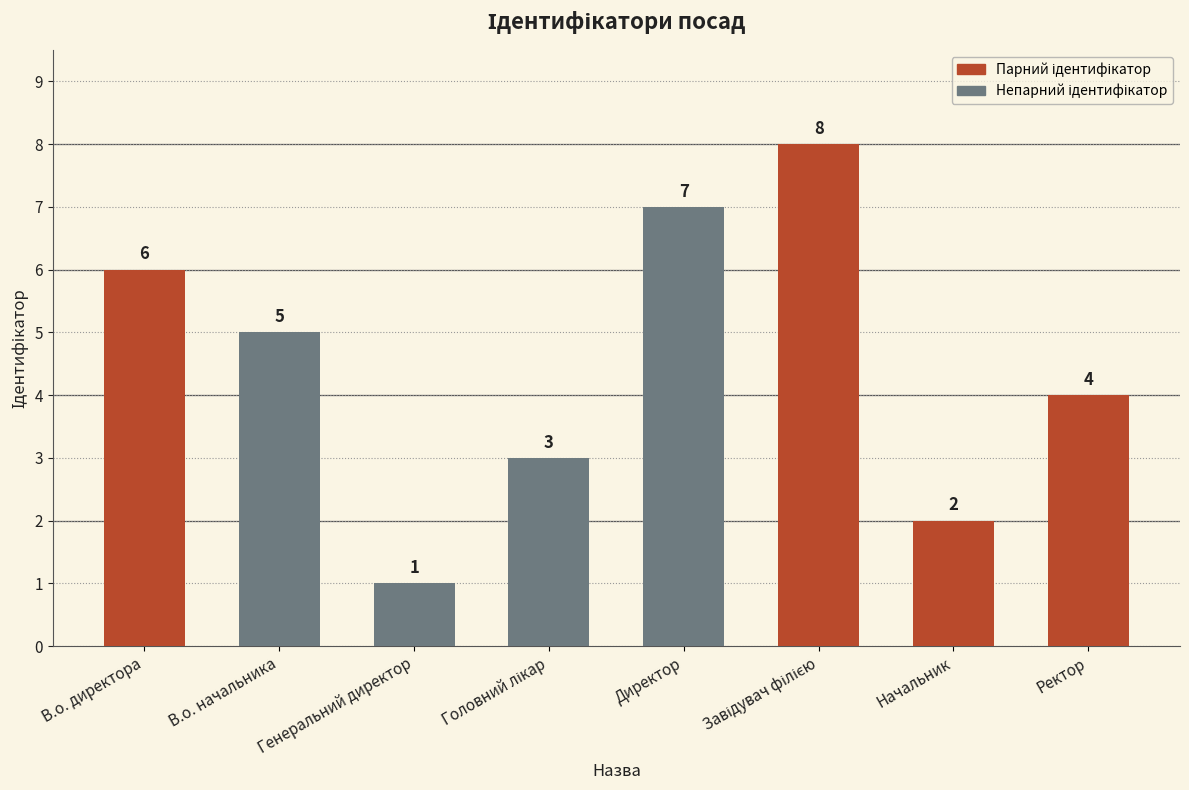

The chart shows a value of 1 at Начальник. True or false?

False